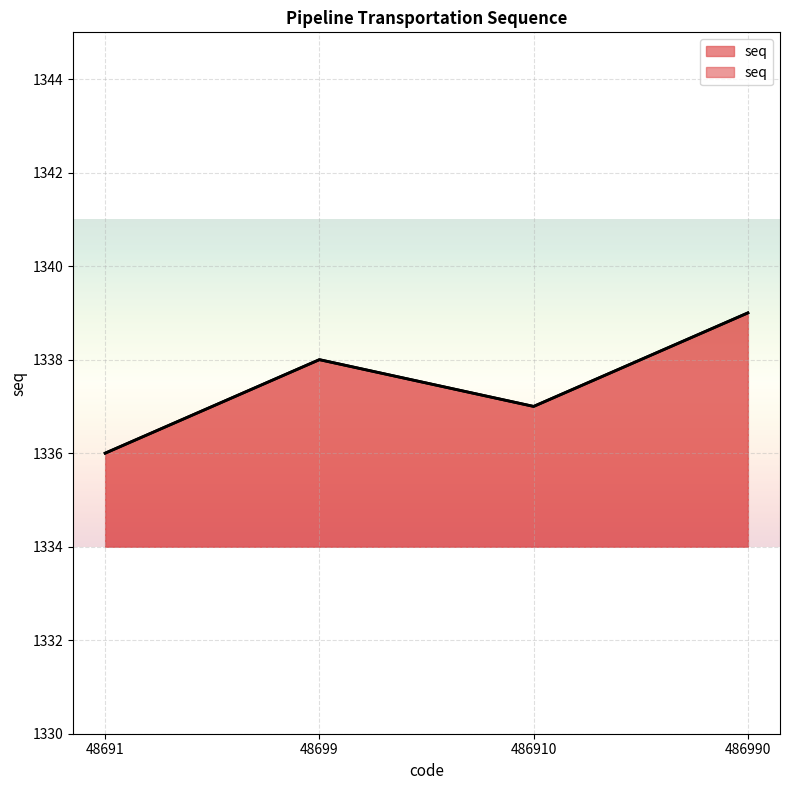

How many lines are shown in the chart?

1